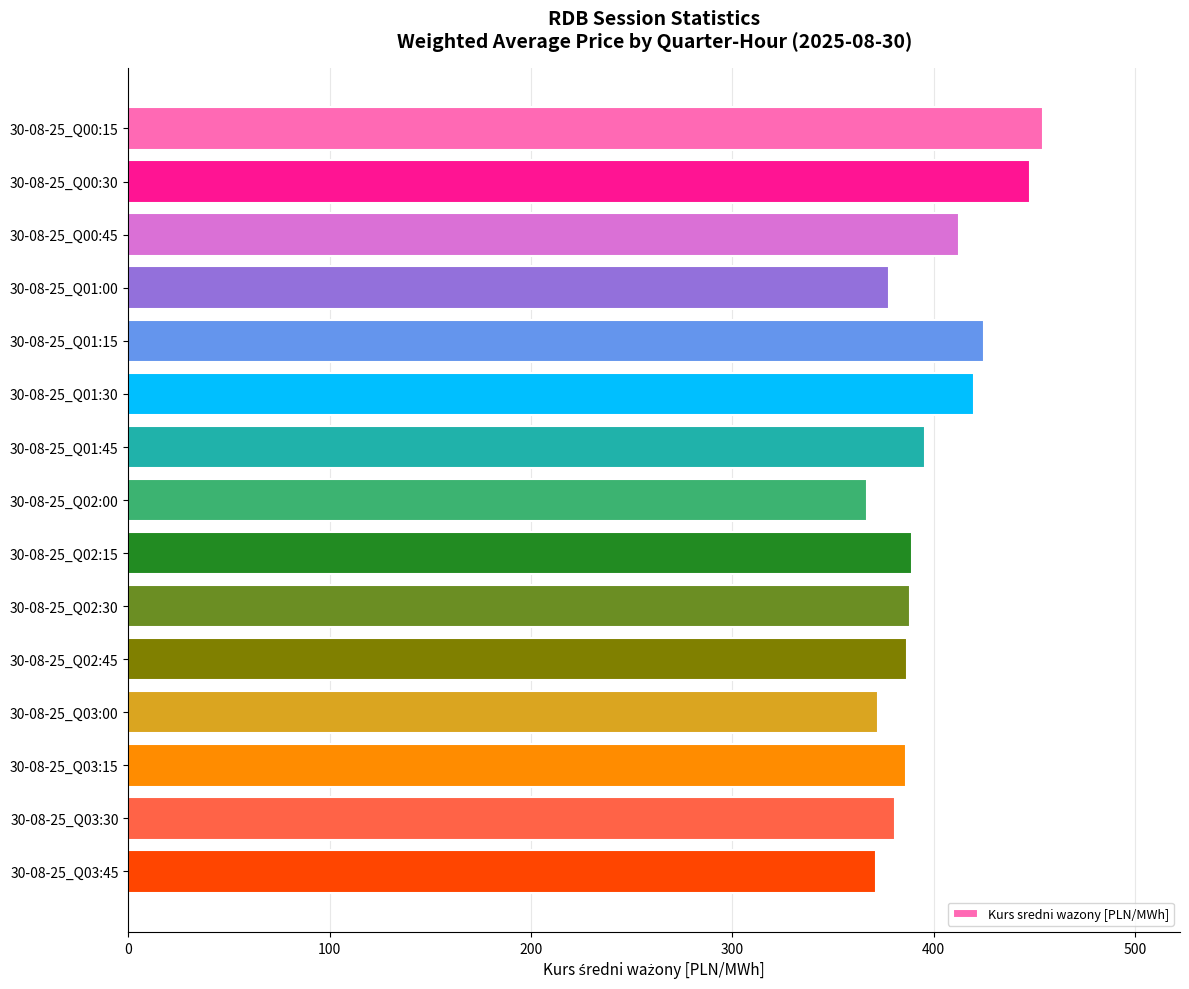

Which has a higher value, 30-08-25_Q02:45 or 30-08-25_Q01:15?

30-08-25_Q01:15